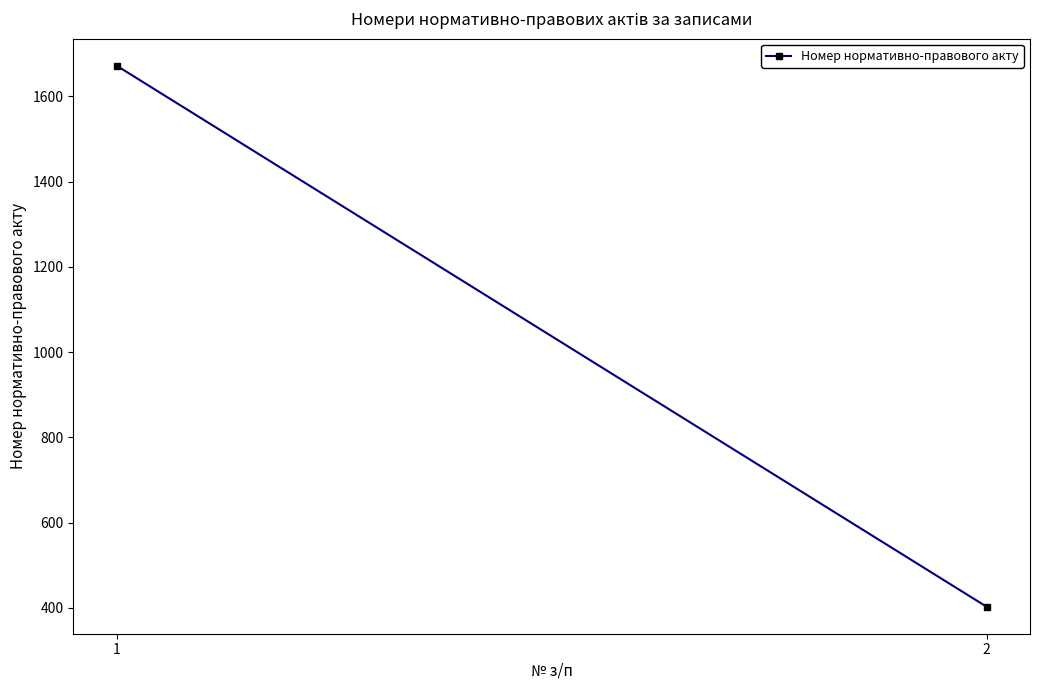

Is it true that the value at 1 is 1672?

True